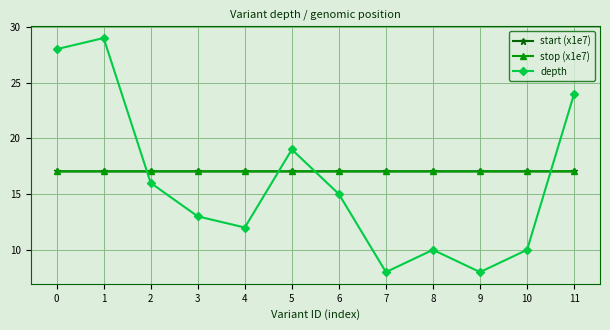

What is the value of the start (x1e7) point at the 8th from the left?

17.0